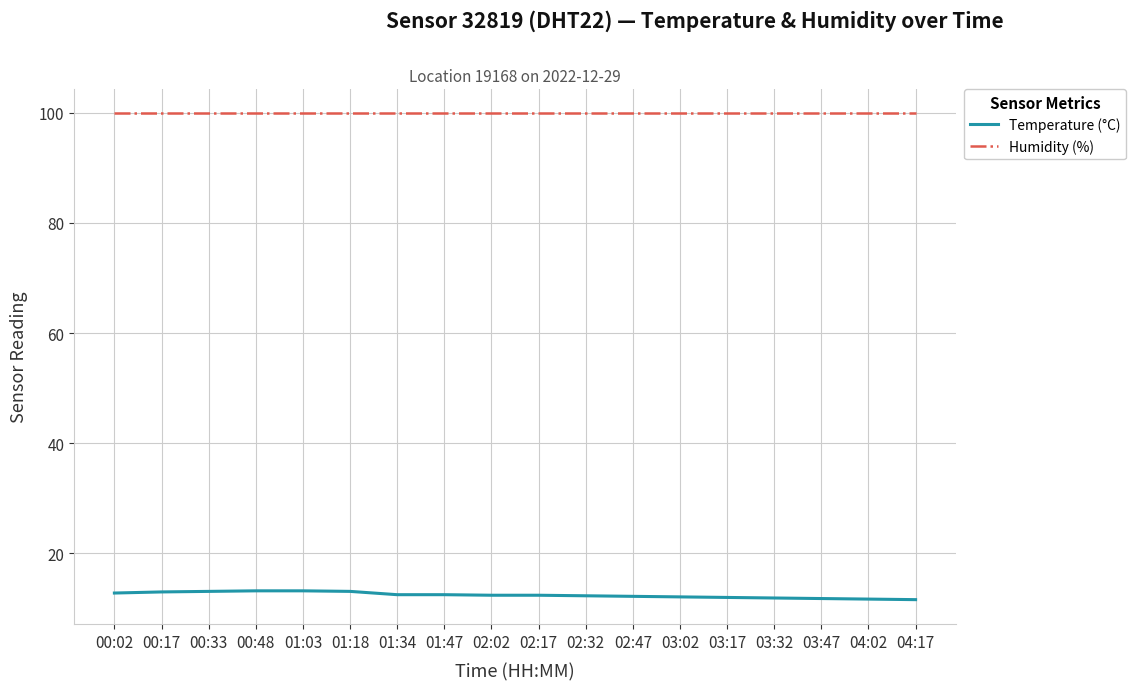

Read the Humidity (%) value at 01:03.

99.9